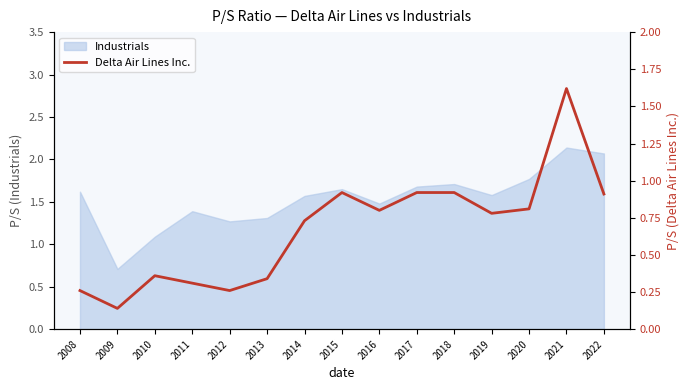

What is the maximum value shown in the chart?

1.6